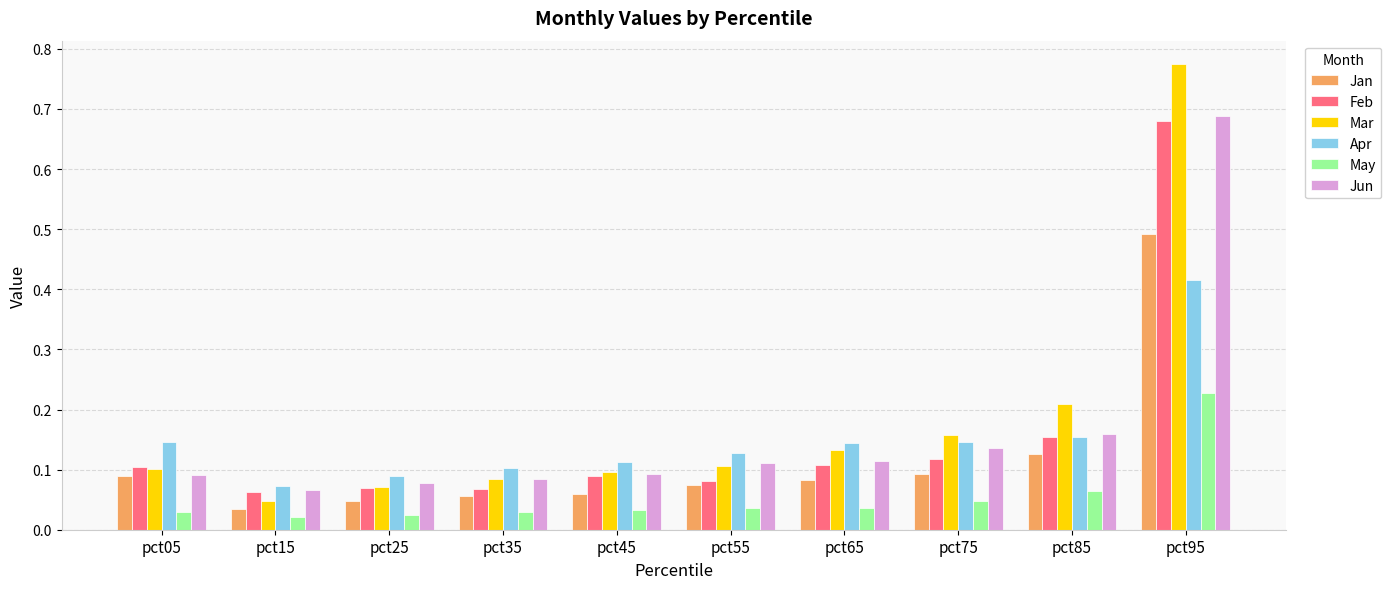

Which series has the largest range (max minus min)?

Mar